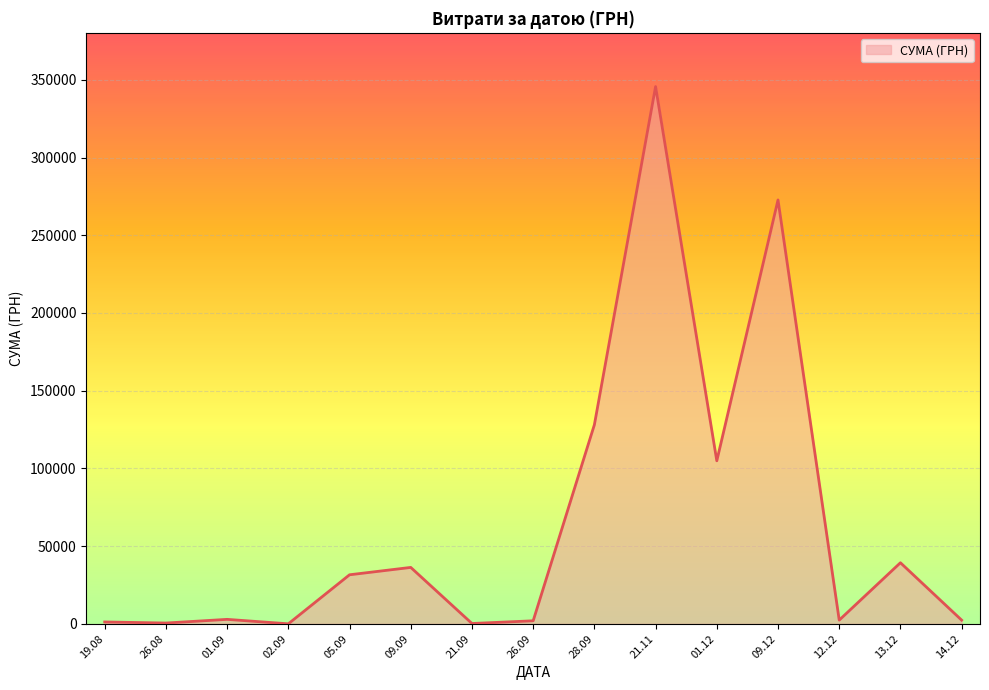

What is the maximum value shown in the chart?

345674.9